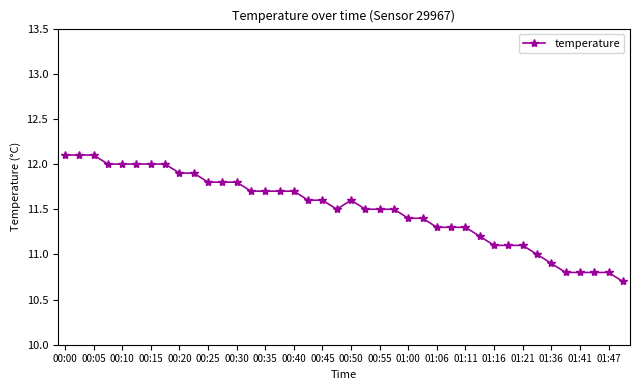

How many lines are shown in the chart?

1